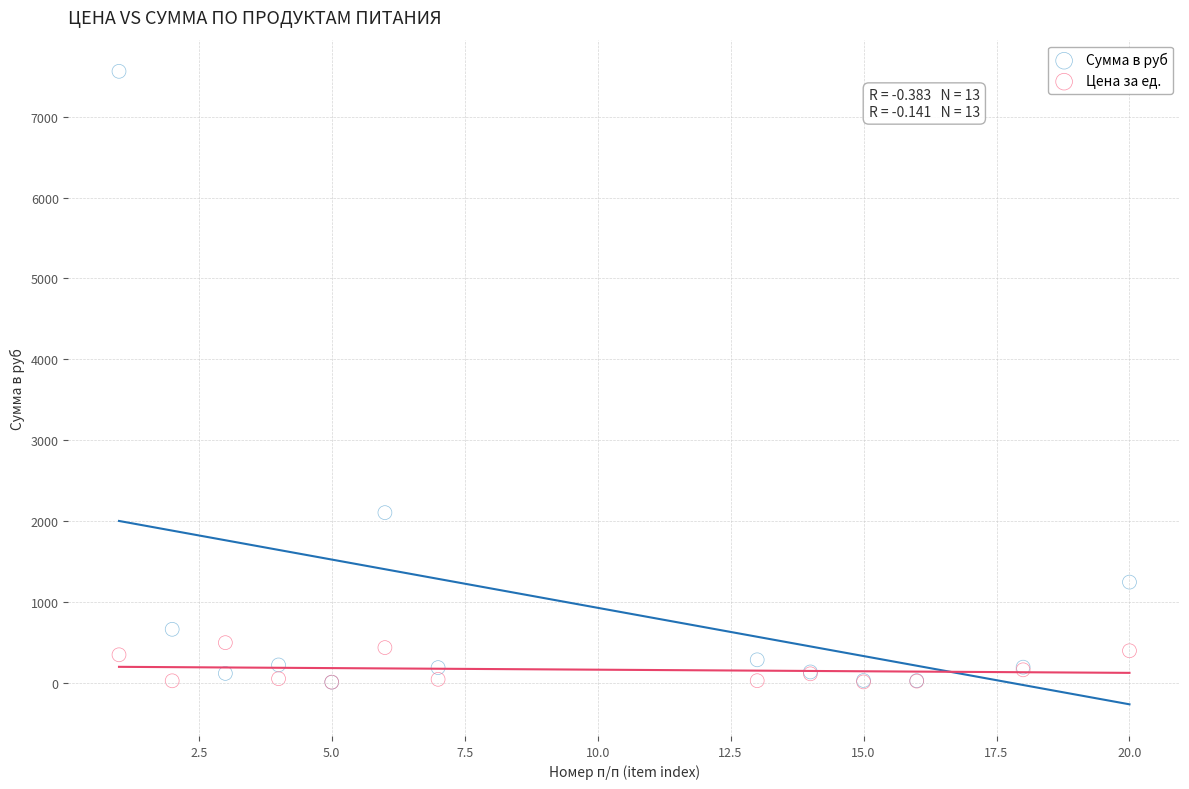

Which series has the widest spread of Y values?

Сумма в руб